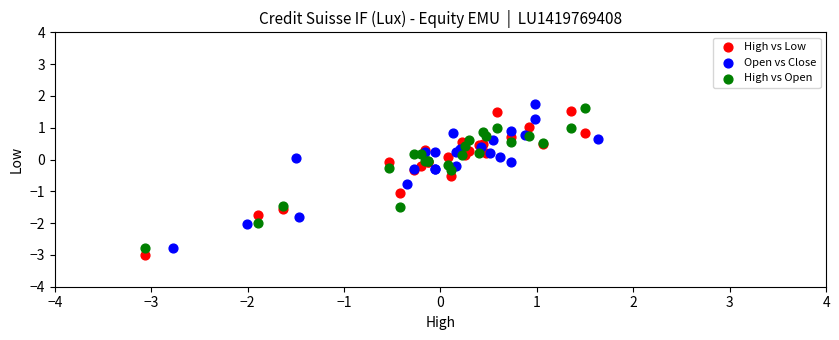

Which series has the widest spread of Y values?

High vs Low